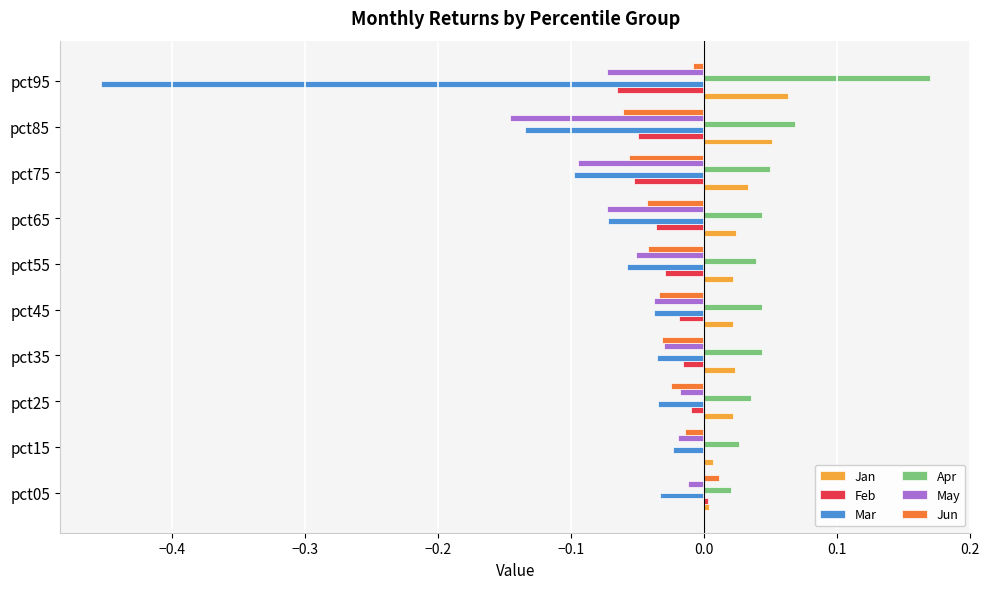

The value of May at pct45 is -0.0. True or false?

True